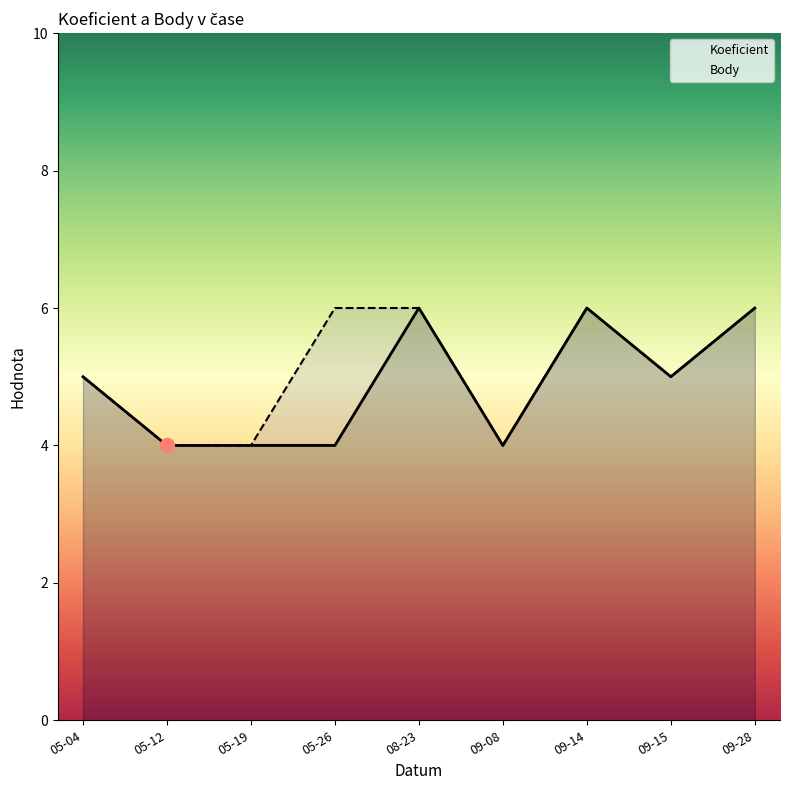

What is the difference between the second highest and minimum values in the Body series?

2